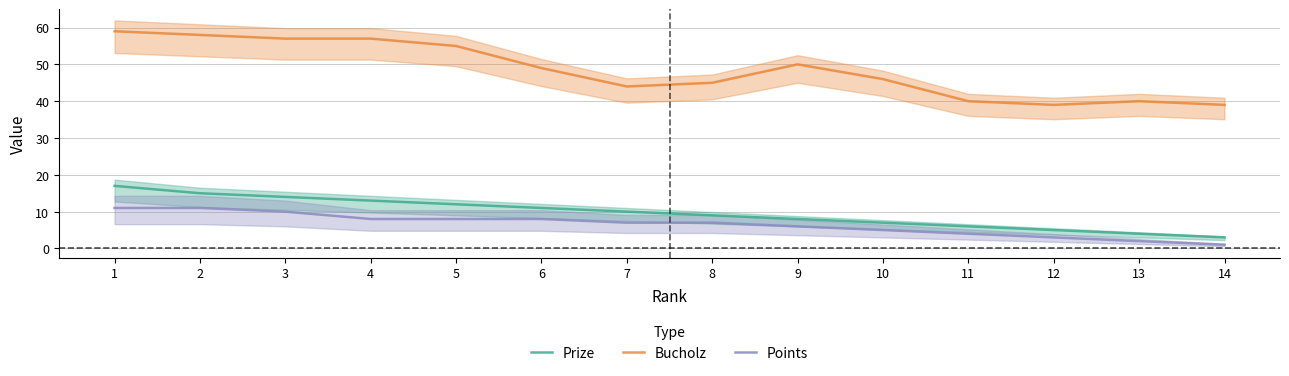

True or false: Prize has more than 2 points higher than both neighbors.

False